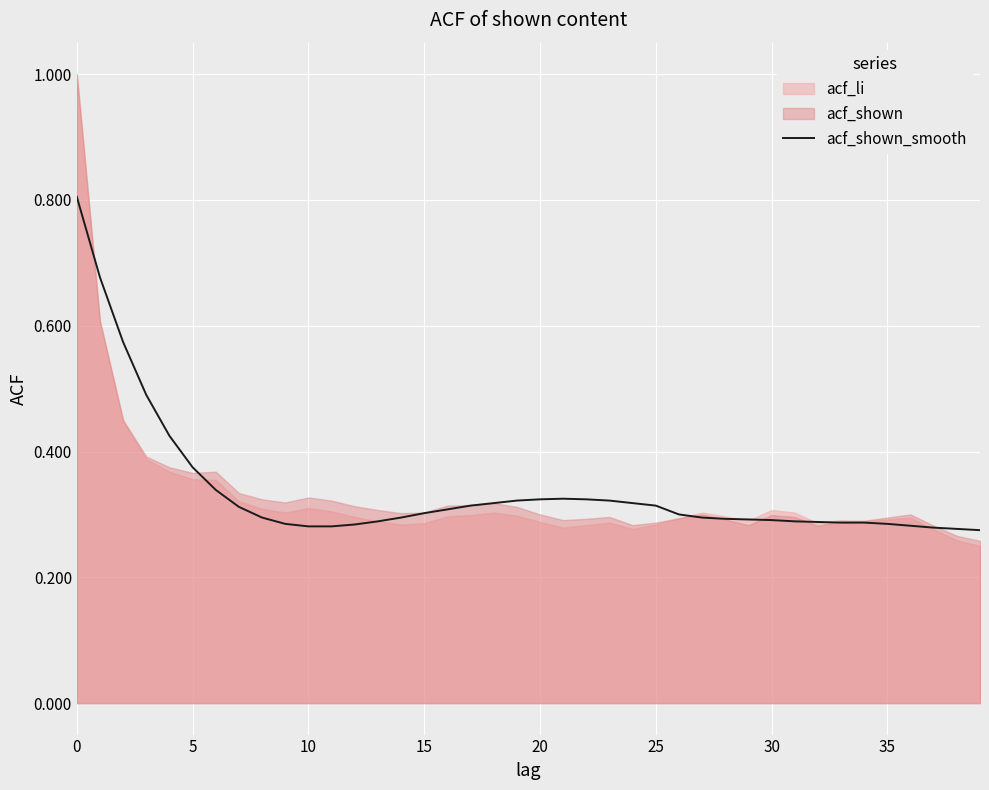

Reading left to right, extract all data points from this chart.

0.8	0.7	0.6	0.5	0.4	0.4	0.3	0.3	0.3	0.3	0.3	0.3	0.3	0.3	0.3	0.3	0.3	0.3	0.3	0.3	0.3	0.3	0.3	0.3	0.3	0.3	0.3	0.3	0.3	0.3	0.3	0.3	0.3	0.3	0.3	0.3	0.3	0.3	0.3	0.3